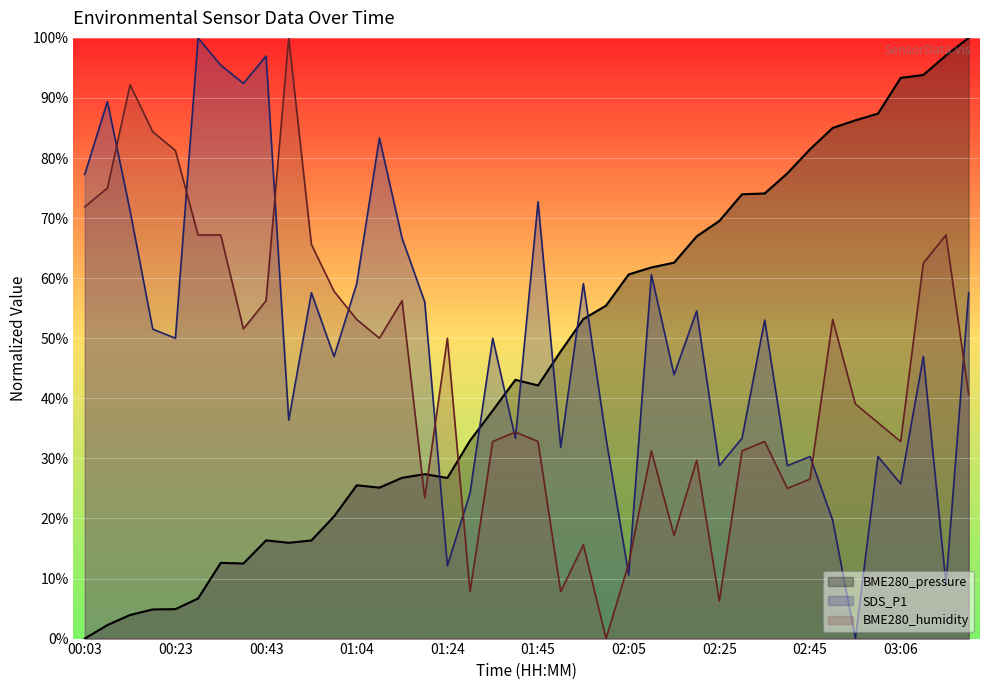

What is the label of the 5th point from the left?

00:23